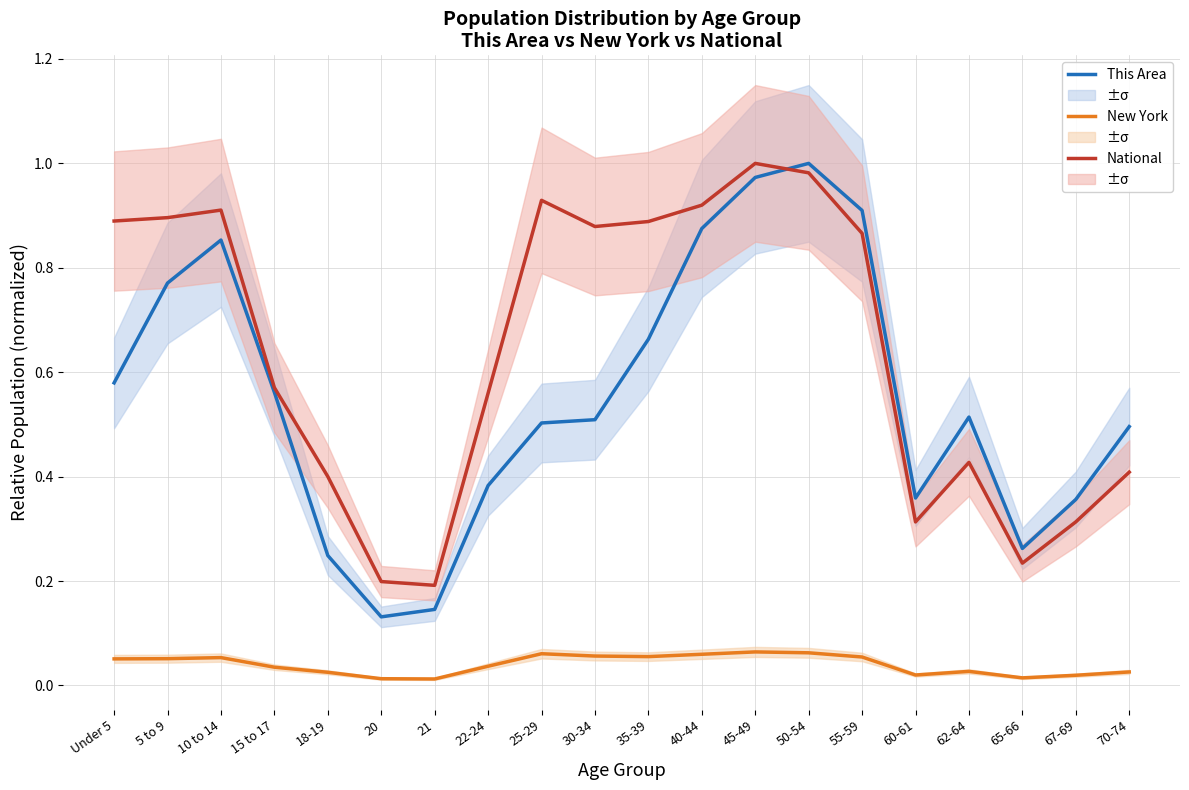

What is the difference between the maximum and second lowest values in the This Area series?

0.9